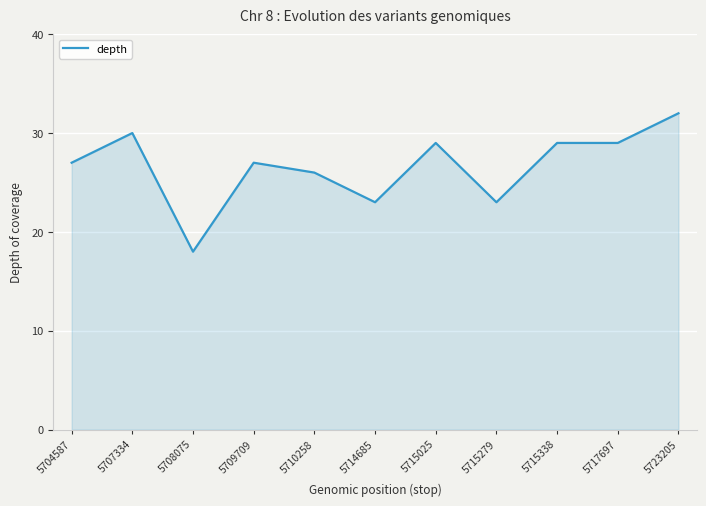

Approximately how many times larger is the value at 5714685 compared to 5723205?

0.7